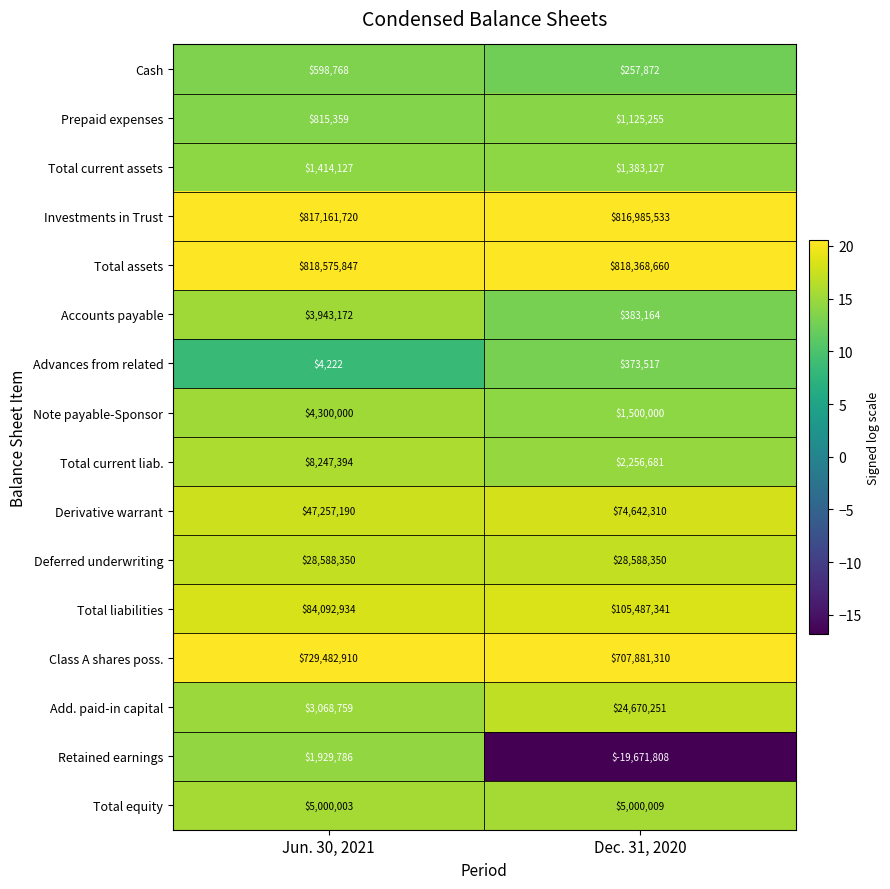

Which series has the largest total across all categories?

Total assets